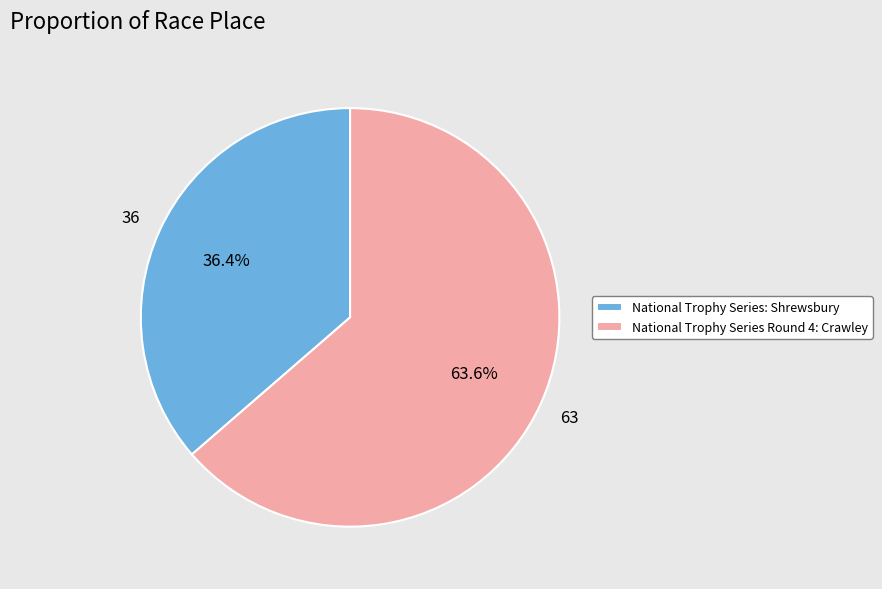

What percentage is the National Trophy Series: Shrewsbury slice, to the nearest percent?

36%